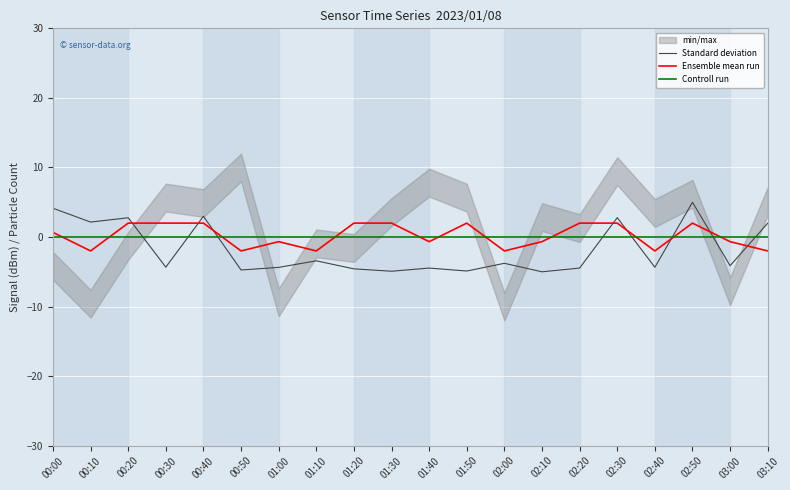

What is the sum of all Ensemble mean run values?

4.0